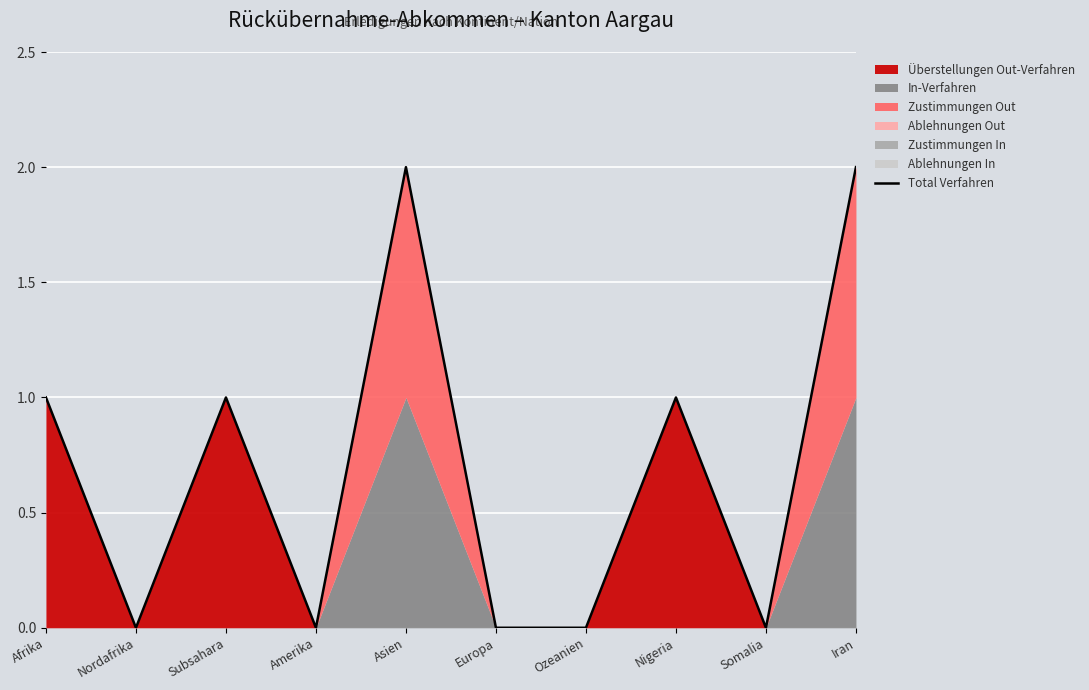

How many values are between 0 and 1?

8